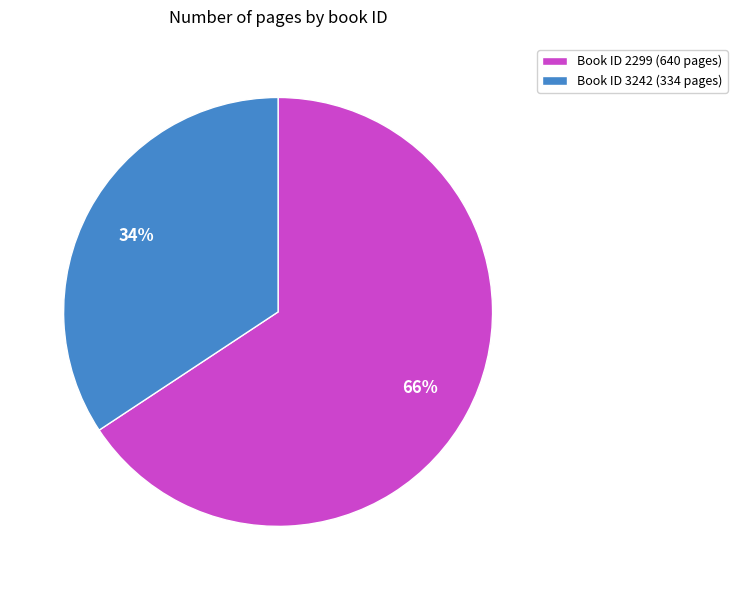

To the nearest percent, what portion does Book ID 2299 (640 pages) represent?

66%